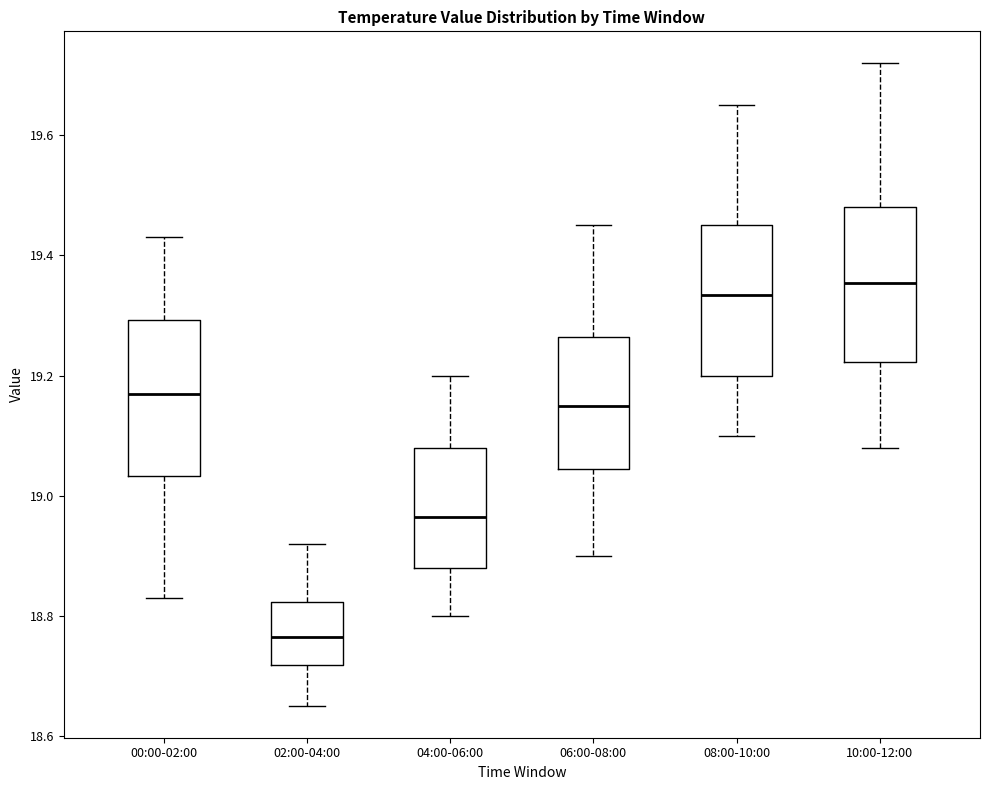

Reading left to right, read every box against the y-axis: the position of its median line, the range the box covers, and the ends of its whiskers. The values are not printed on the chart, so give them approximately, as read against the axis.

00:00-02:00: median 19.18, box 19.04 to 19.30, whiskers 18.84 to 19.44
02:00-04:00: median 18.76, box 18.72 to 18.82, whiskers 18.66 to 18.92
04:00-06:00: median 18.96, box 18.88 to 19.08, whiskers 18.80 to 19.20
06:00-08:00: median 19.16, box 19.04 to 19.26, whiskers 18.90 to 19.46
08:00-10:00: median 19.34, box 19.20 to 19.46, whiskers 19.10 to 19.66
10:00-12:00: median 19.36, box 19.22 to 19.48, whiskers 19.08 to 19.72